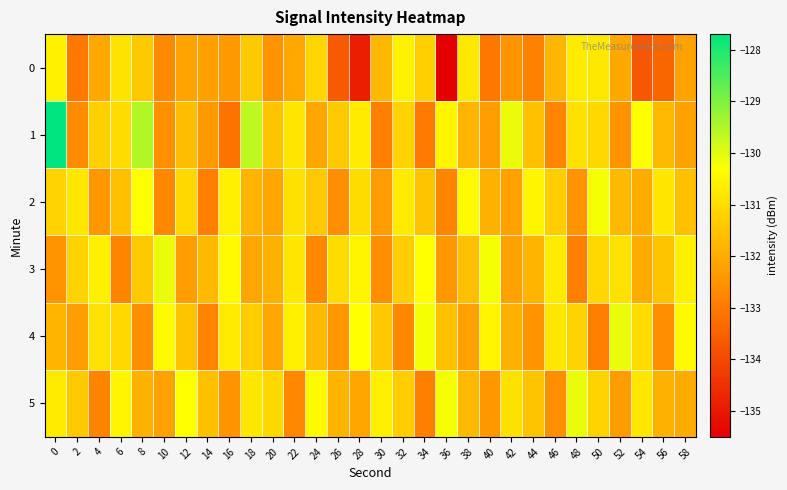

What is the minimum value shown in the chart?

-135.5